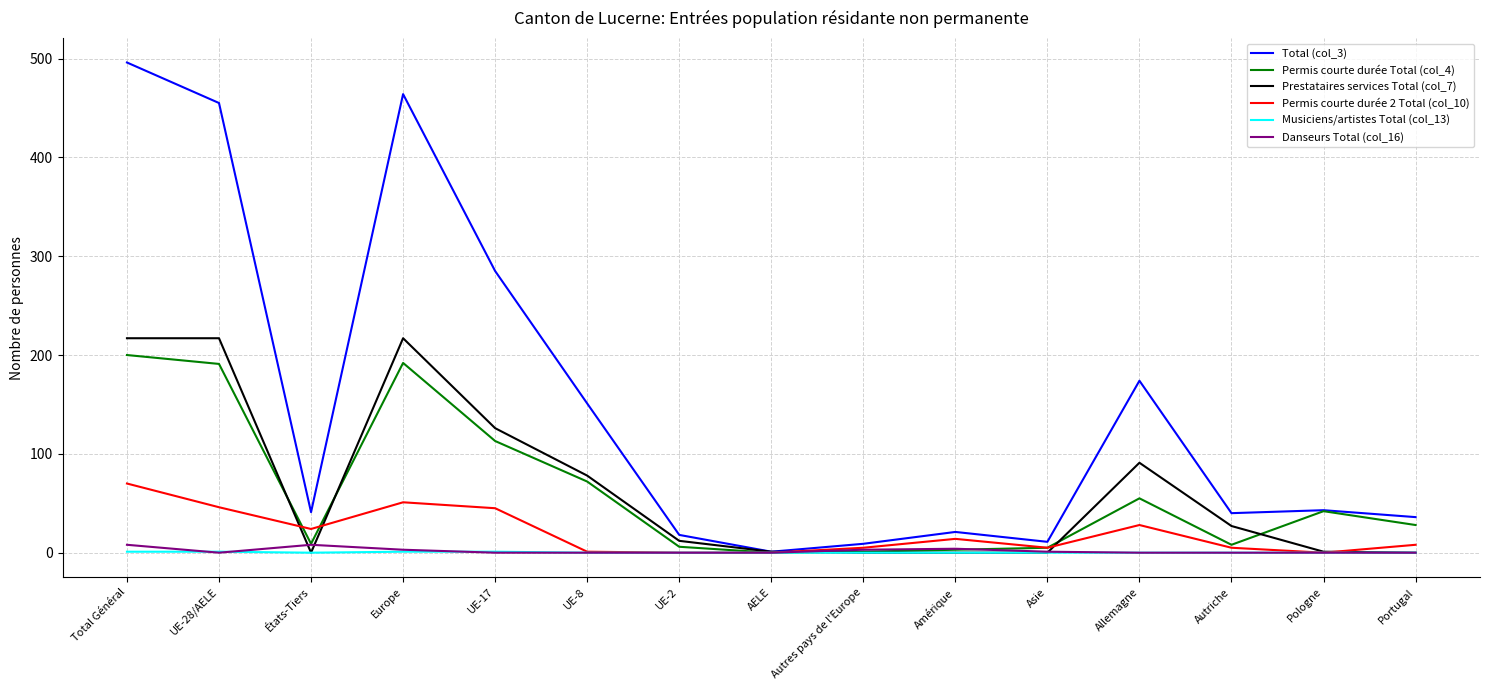

At which category is the sum across all series the highest?

Total Général